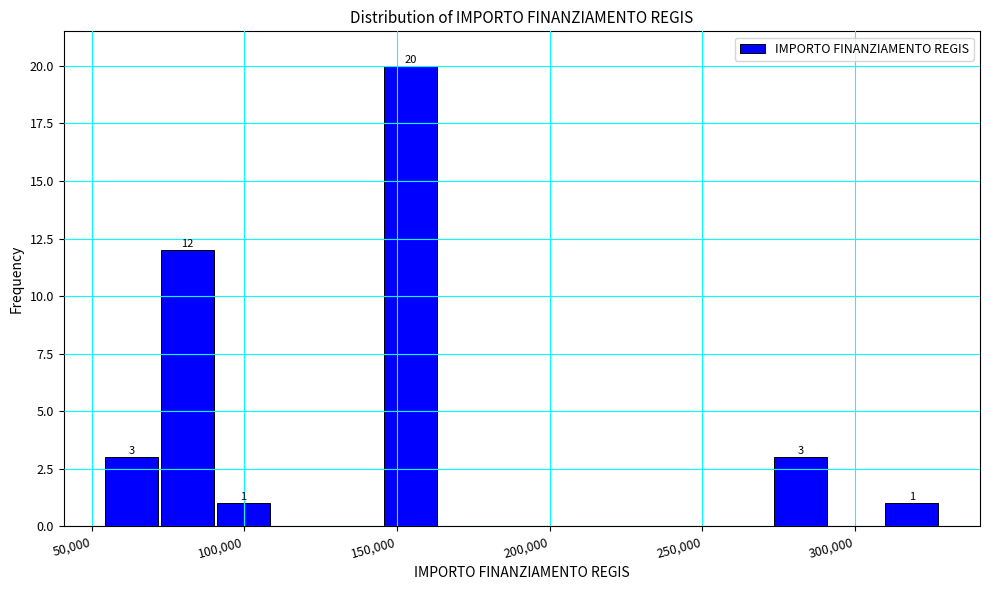

Around what value on the x-axis is the tallest bar? Give the approximate position of its centre, as read against the axis.

155000